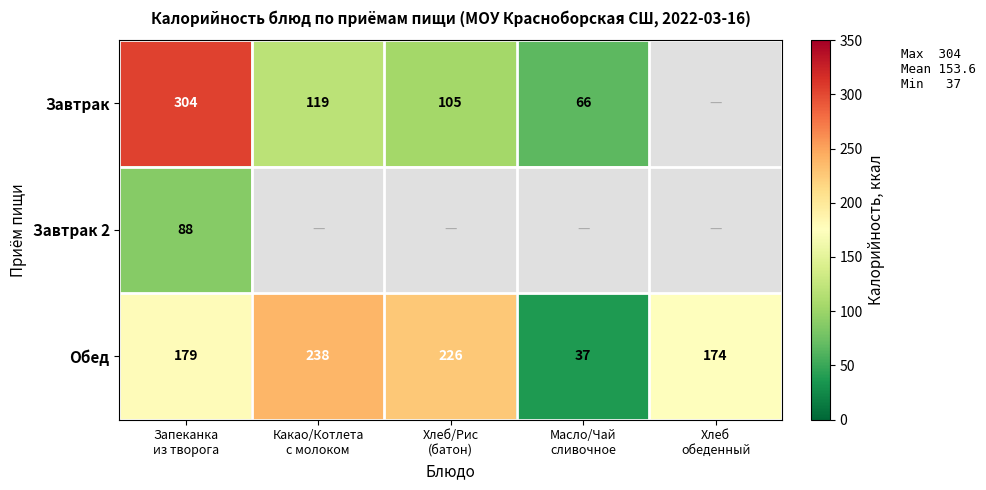

What is the sum of all Обед values?

854